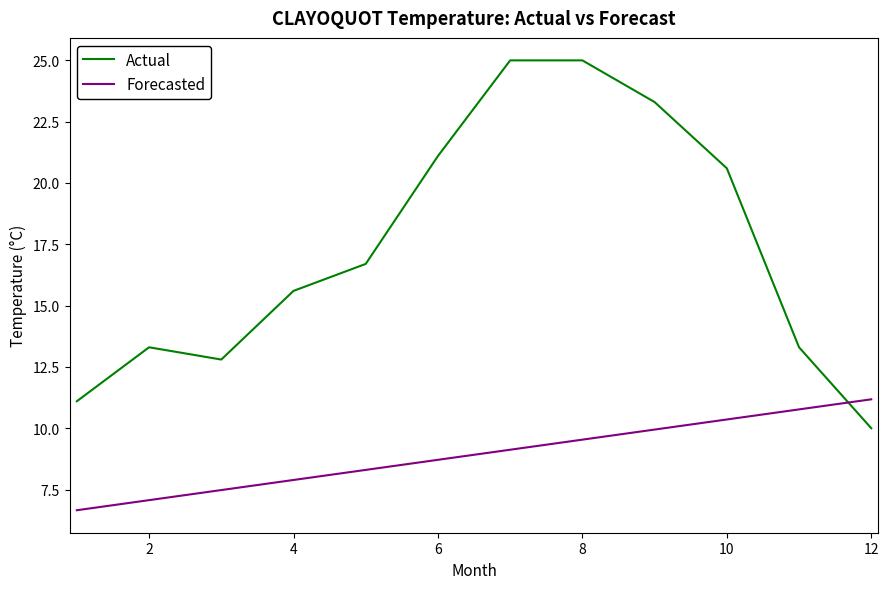

List the series in order of their peak value, lowest first.

Forecasted, Actual